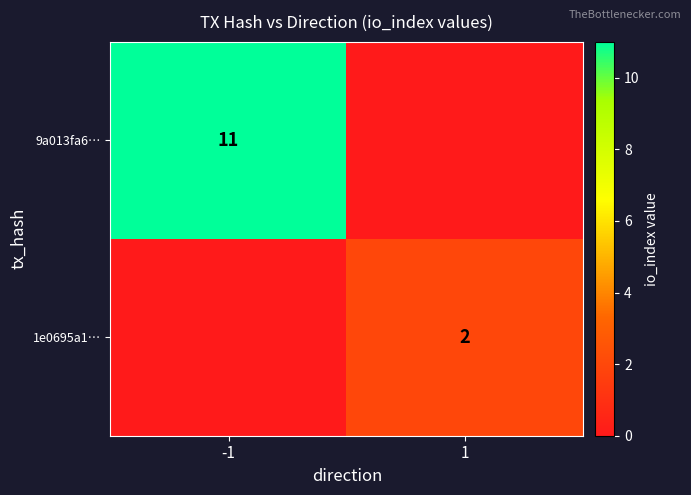

The value of 9a013fa6… at -1 is 17. True or false?

False